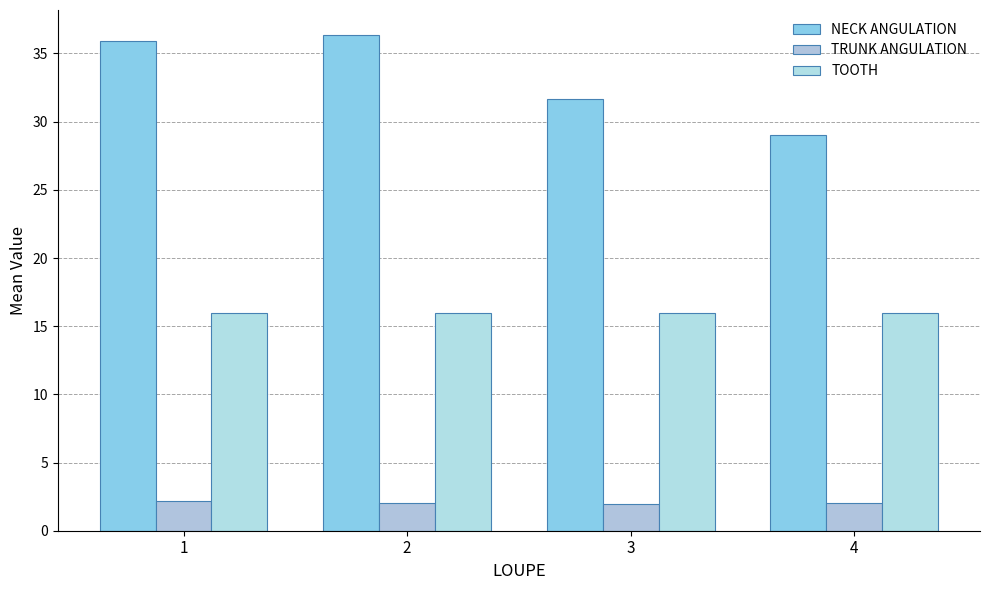

What is the difference between the NECK ANGULATION values at 4 and 1?

6.9